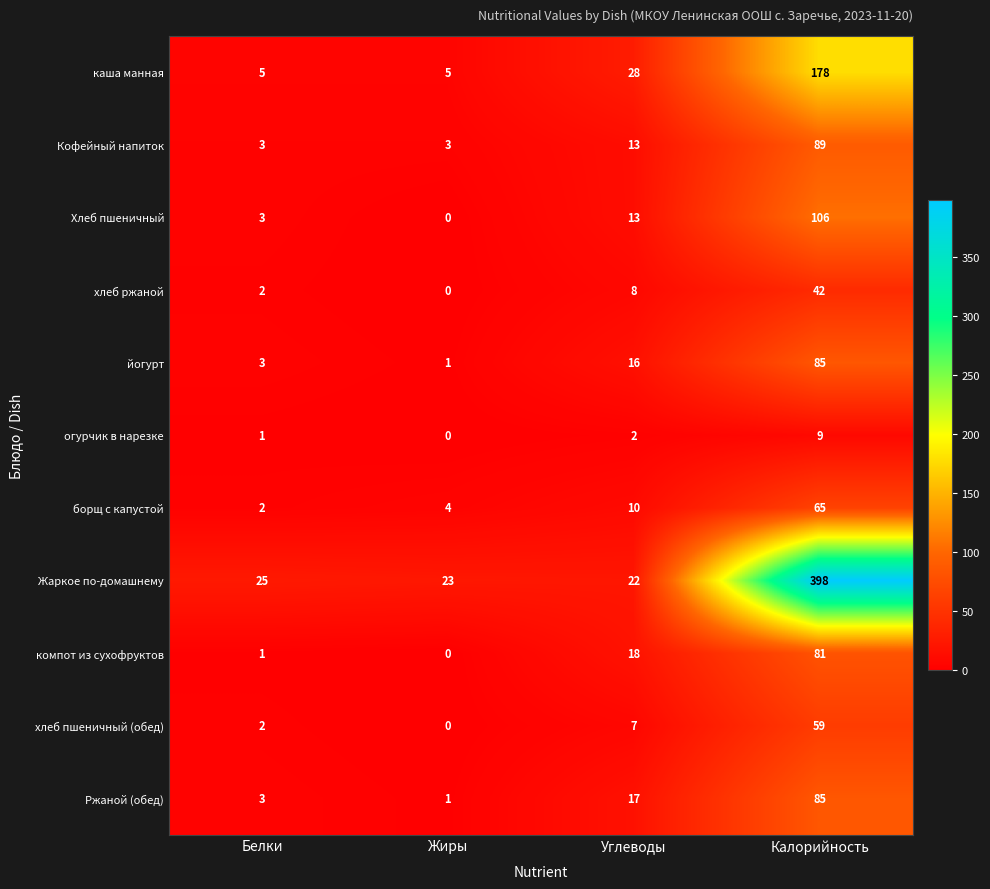

How many data points does each series have?

4